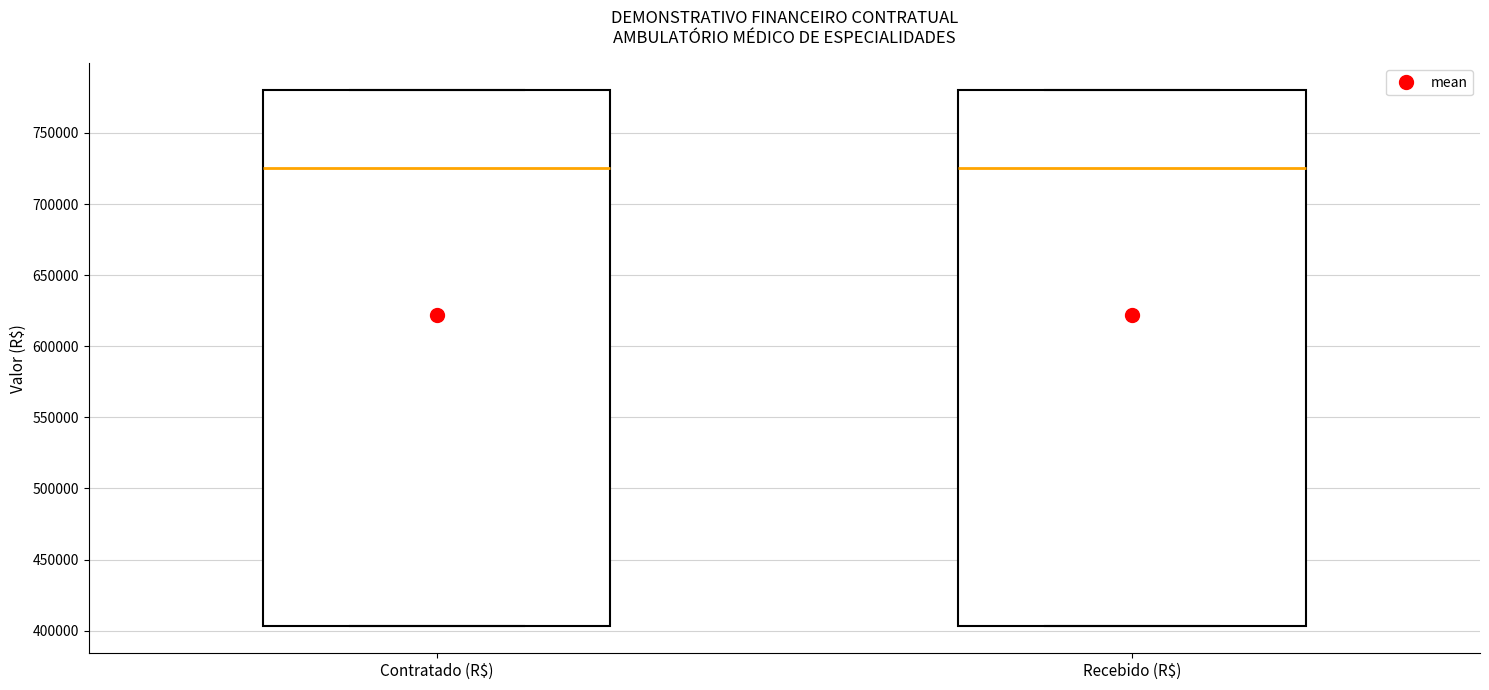

Reading left to right, transcribe this box plot: for each box, give where its median line is, the range the box spans, and where its two whiskers end, as read against the y-axis. The values are not printed on the chart, so give them approximately, as read against the axis.

Contratado (R$): median 725000, box 405000 to 780000, whiskers 405000 to 780000
Recebido (R$): median 725000, box 405000 to 780000, whiskers 405000 to 780000